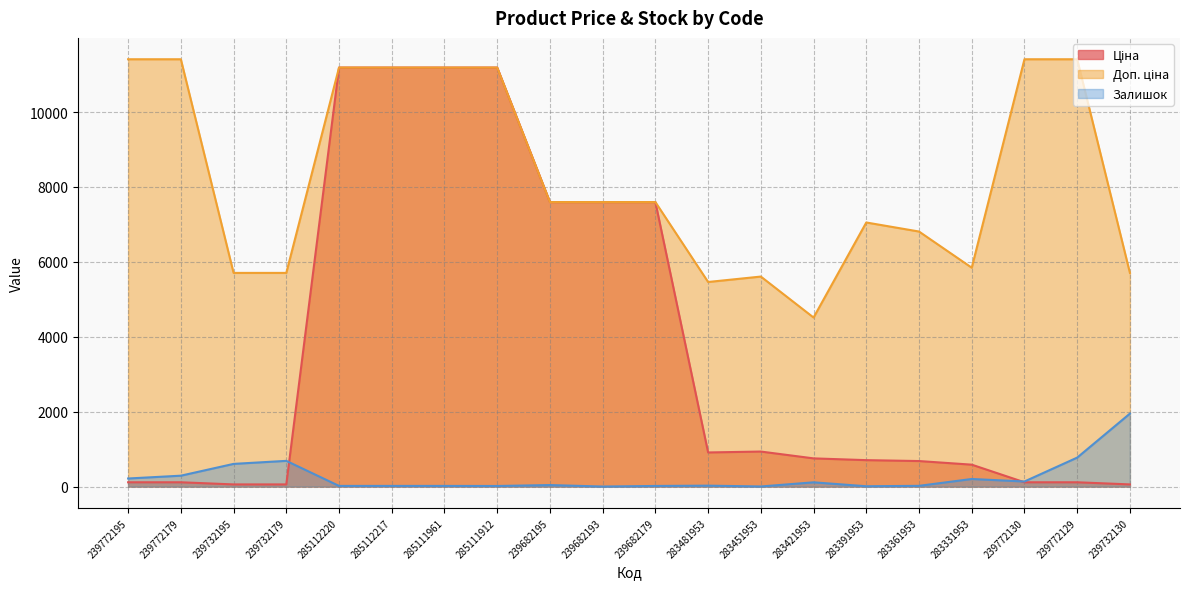

True or false: Доп. ціна and Залишок intersect in this chart.

False